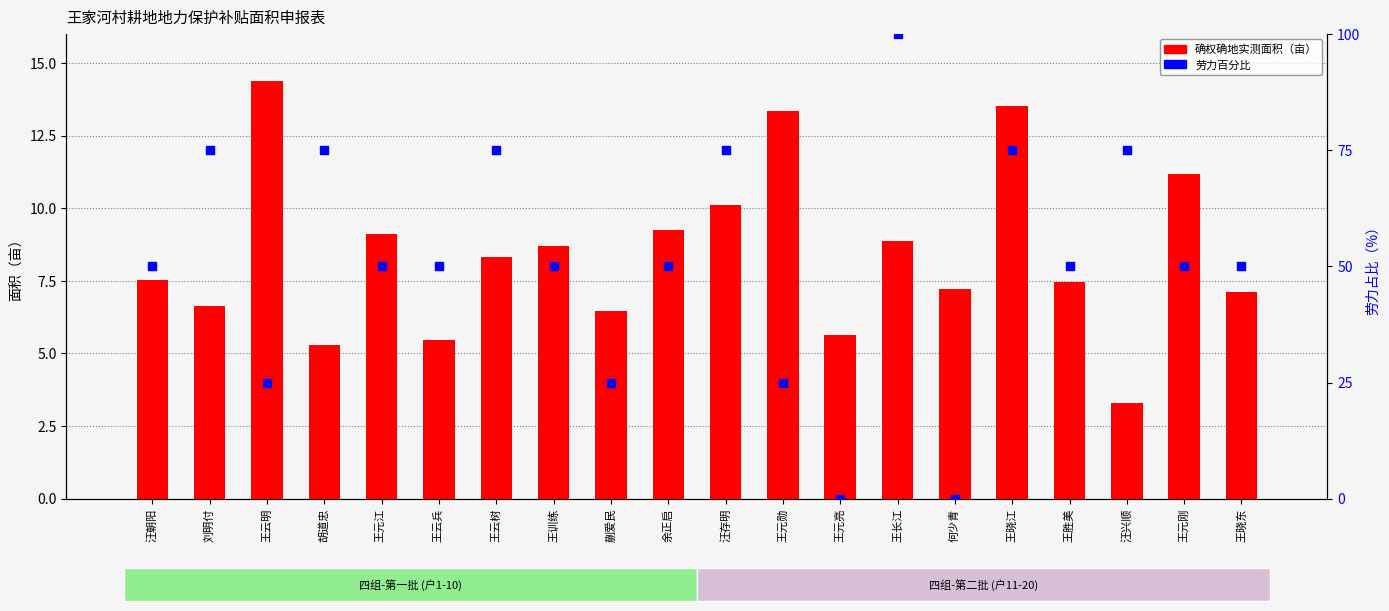

Is the value of 确权确地实测面积 at 刘明付 greater than the value of 劳力百分比 at 王元刚?

No